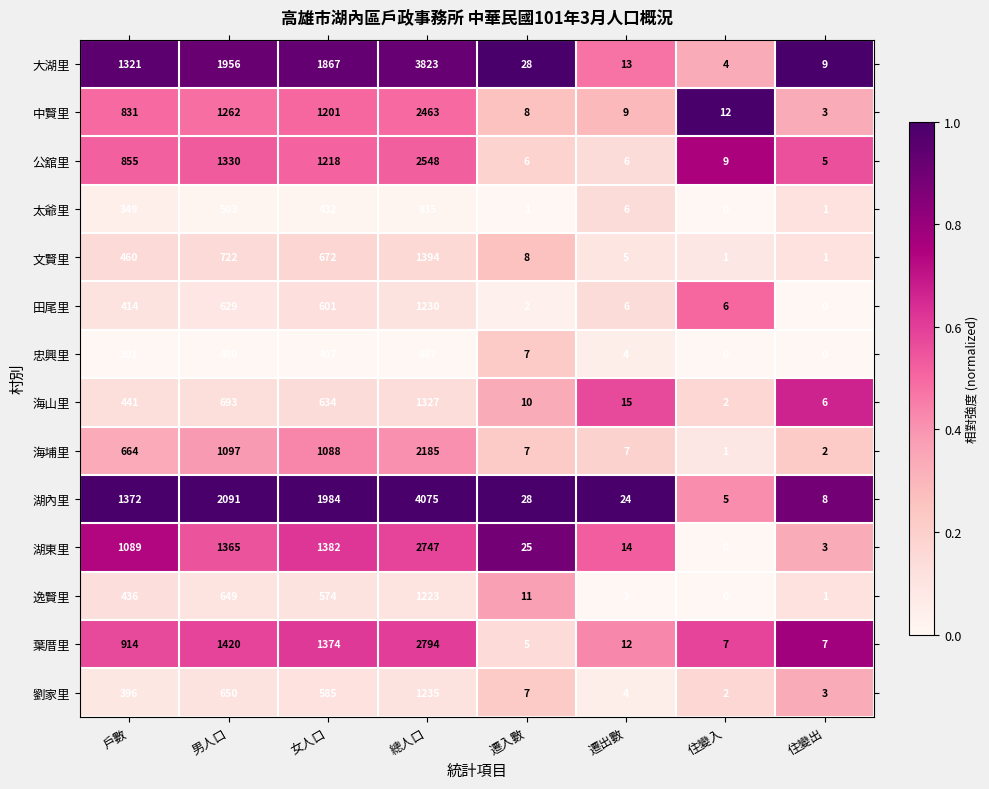

Read the 田尾里 value at 住變入.

6